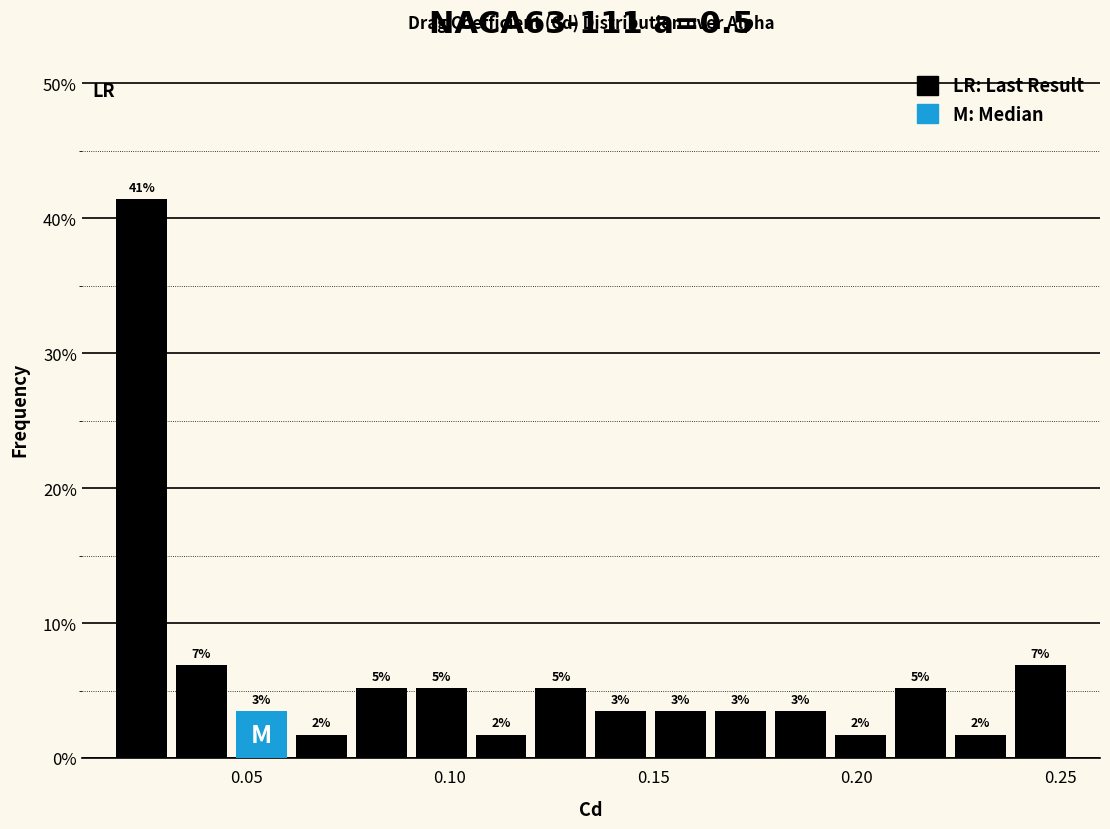

Read against the x-axis, roughly where is the centre of the tallest bar?

0.025